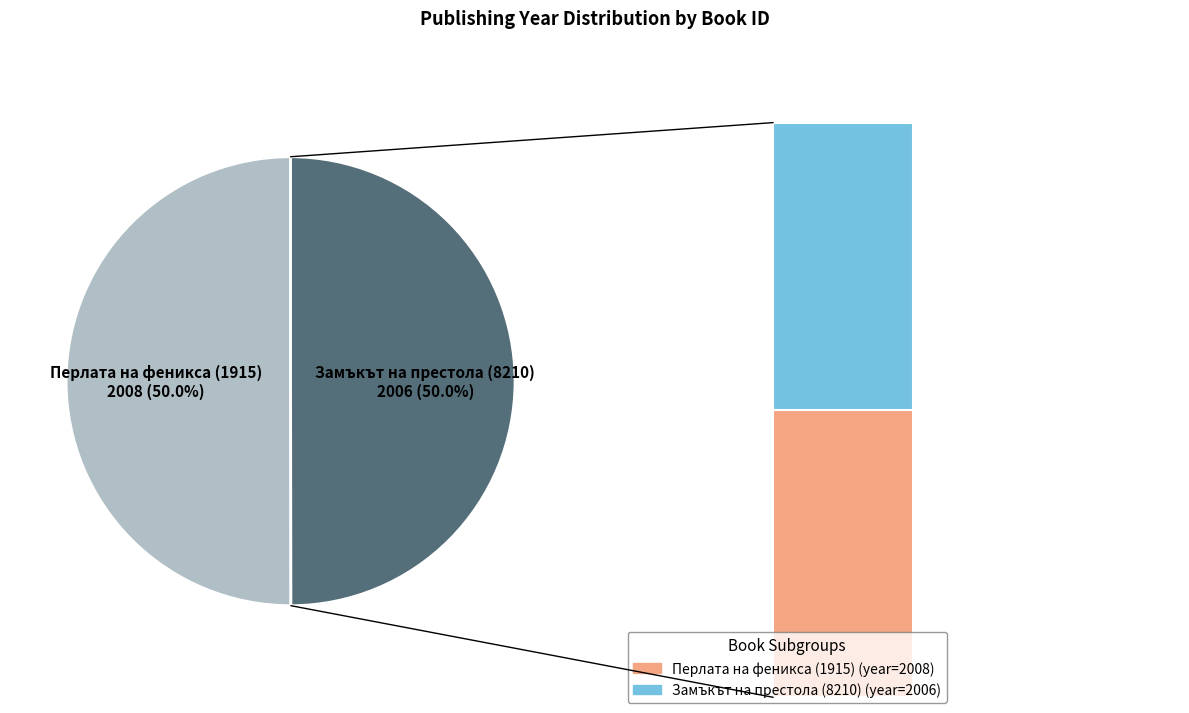

What percentage is NOT represented by Перлата на феникса (1915)?

50.0%